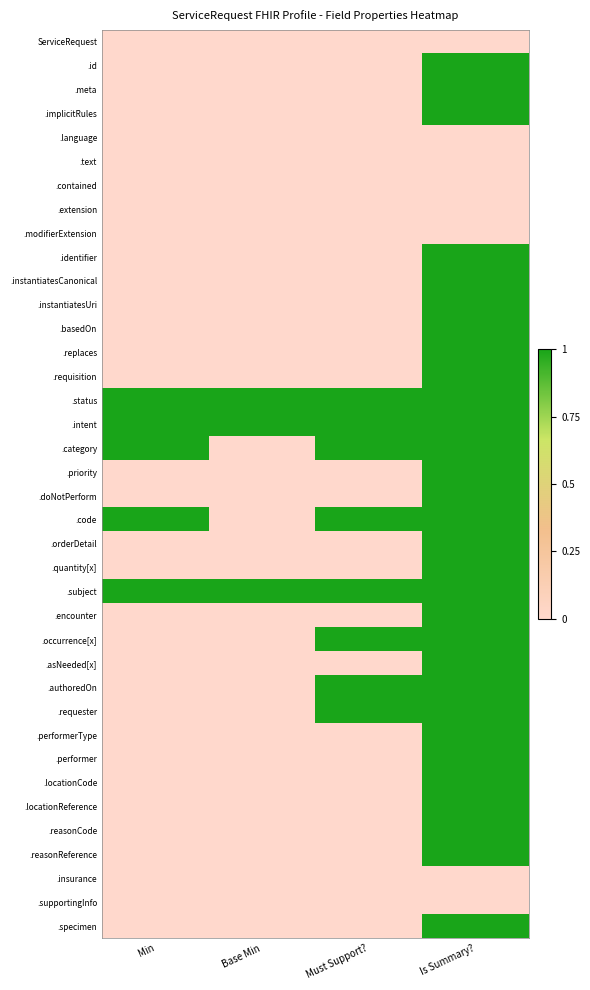

Reading right to left, extract all data points from this chart.

ServiceRequest: Is Summary?=0	Must Support?=0	Base Min=0	Min=0
.id: Is Summary?=1	Must Support?=0	Base Min=0	Min=0
.meta: Is Summary?=1	Must Support?=0	Base Min=0	Min=0
.implicitRules: Is Summary?=1	Must Support?=0	Base Min=0	Min=0
.language: Is Summary?=0	Must Support?=0	Base Min=0	Min=0
.text: Is Summary?=0	Must Support?=0	Base Min=0	Min=0
.contained: Is Summary?=0	Must Support?=0	Base Min=0	Min=0
.extension: Is Summary?=0	Must Support?=0	Base Min=0	Min=0
.modifierExtension: Is Summary?=0	Must Support?=0	Base Min=0	Min=0
.identifier: Is Summary?=1	Must Support?=0	Base Min=0	Min=0
.instantiatesCanonical: Is Summary?=1	Must Support?=0	Base Min=0	Min=0
.instantiatesUri: Is Summary?=1	Must Support?=0	Base Min=0	Min=0
.basedOn: Is Summary?=1	Must Support?=0	Base Min=0	Min=0
.replaces: Is Summary?=1	Must Support?=0	Base Min=0	Min=0
.requisition: Is Summary?=1	Must Support?=0	Base Min=0	Min=0
.status: Is Summary?=1	Must Support?=1	Base Min=1	Min=1
.intent: Is Summary?=1	Must Support?=1	Base Min=1	Min=1
.category: Is Summary?=1	Must Support?=1	Base Min=0	Min=1
.priority: Is Summary?=1	Must Support?=0	Base Min=0	Min=0
.doNotPerform: Is Summary?=1	Must Support?=0	Base Min=0	Min=0
.code: Is Summary?=1	Must Support?=1	Base Min=0	Min=1
.orderDetail: Is Summary?=1	Must Support?=0	Base Min=0	Min=0
.quantity[x]: Is Summary?=1	Must Support?=0	Base Min=0	Min=0
.subject: Is Summary?=1	Must Support?=1	Base Min=1	Min=1
.encounter: Is Summary?=1	Must Support?=0	Base Min=0	Min=0
.occurrence[x]: Is Summary?=1	Must Support?=1	Base Min=0	Min=0
.asNeeded[x]: Is Summary?=1	Must Support?=0	Base Min=0	Min=0
.authoredOn: Is Summary?=1	Must Support?=1	Base Min=0	Min=0
.requester: Is Summary?=1	Must Support?=1	Base Min=0	Min=0
.performerType: Is Summary?=1	Must Support?=0	Base Min=0	Min=0
.performer: Is Summary?=1	Must Support?=0	Base Min=0	Min=0
.locationCode: Is Summary?=1	Must Support?=0	Base Min=0	Min=0
.locationReference: Is Summary?=1	Must Support?=0	Base Min=0	Min=0
.reasonCode: Is Summary?=1	Must Support?=0	Base Min=0	Min=0
.reasonReference: Is Summary?=1	Must Support?=0	Base Min=0	Min=0
.insurance: Is Summary?=0	Must Support?=0	Base Min=0	Min=0
.supportingInfo: Is Summary?=0	Must Support?=0	Base Min=0	Min=0
.specimen: Is Summary?=1	Must Support?=0	Base Min=0	Min=0